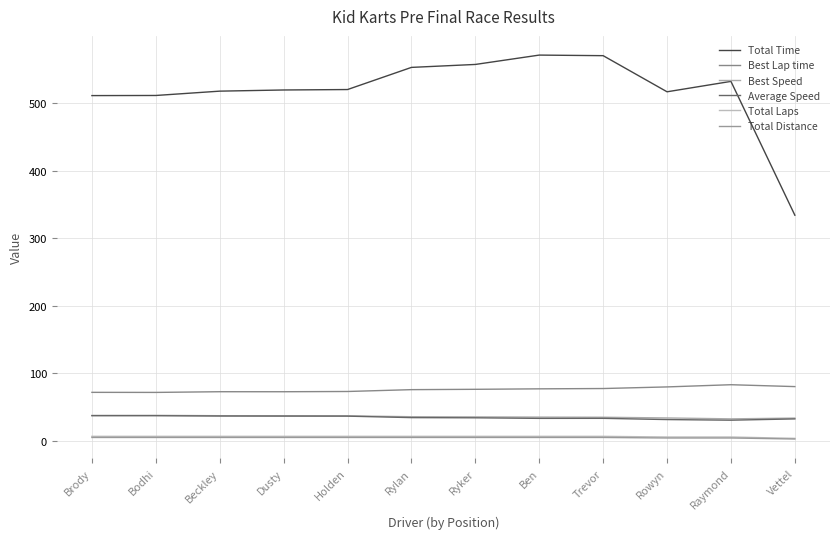

List the labels in order of Best Lap time value, largest first.

Raymond, Vettel, Rowyn, Trevor, Ben, Ryker, Rylan, Holden, Beckley, Dusty, Brody, Bodhi